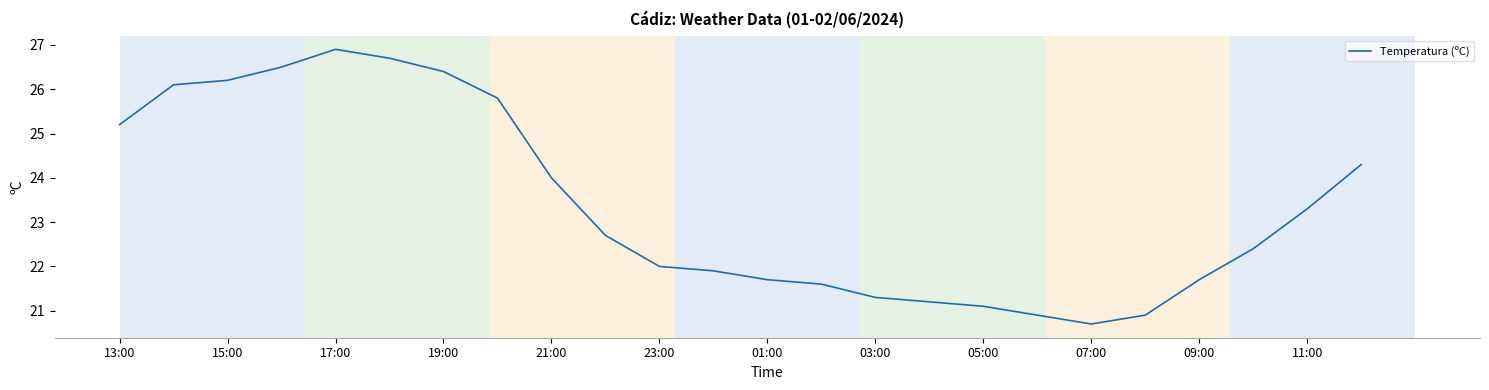

What is the minimum value shown in the chart?

20.7